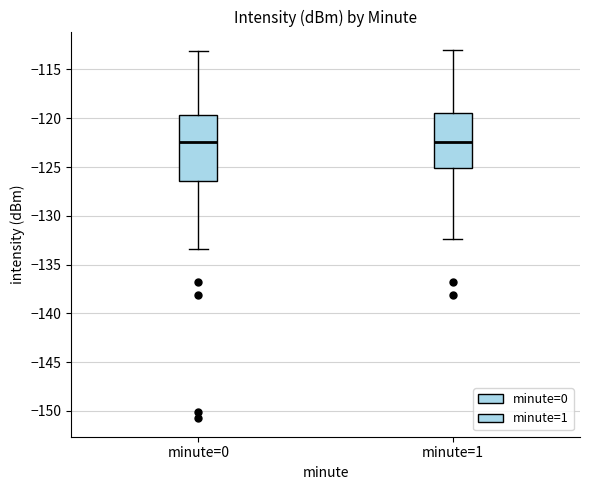

Comparing the boxes themselves (not the whiskers), which one is the tallest?

minute=0